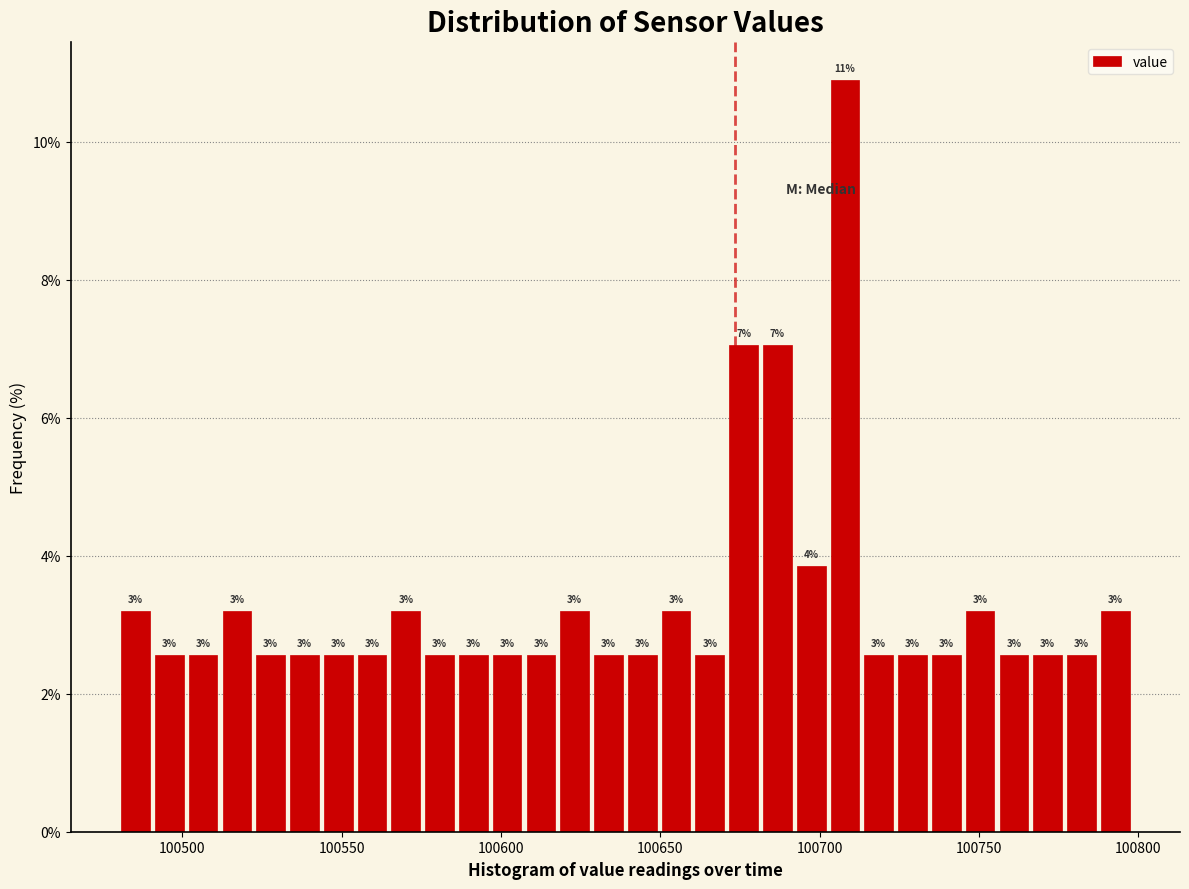

Read against the x-axis, roughly where is the centre of the tallest bar?

100710